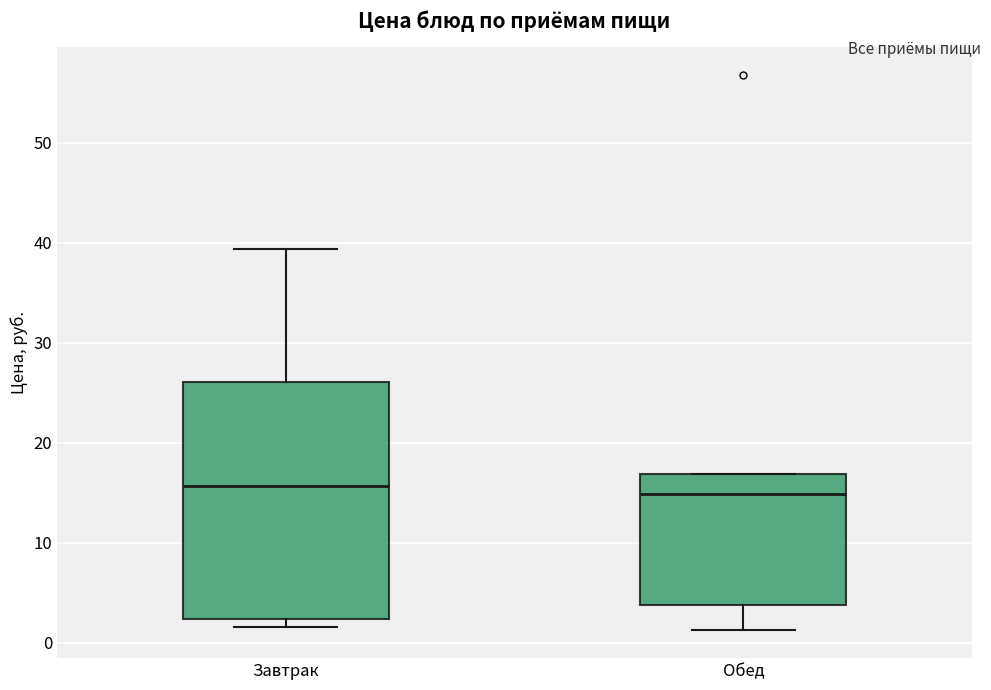

Where does the upper whisker of the box for Завтрак end on the y-axis? The values are not printed on the chart, so give them approximately, as read against the axis.

39